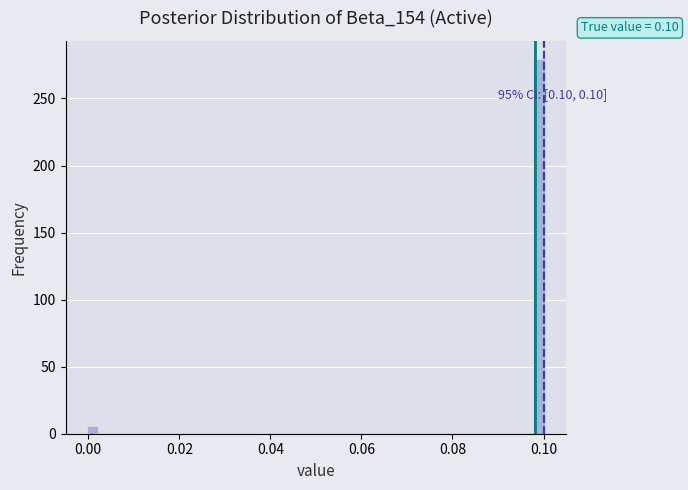

Read against the x-axis, roughly where is the centre of the tallest bar?

0.100